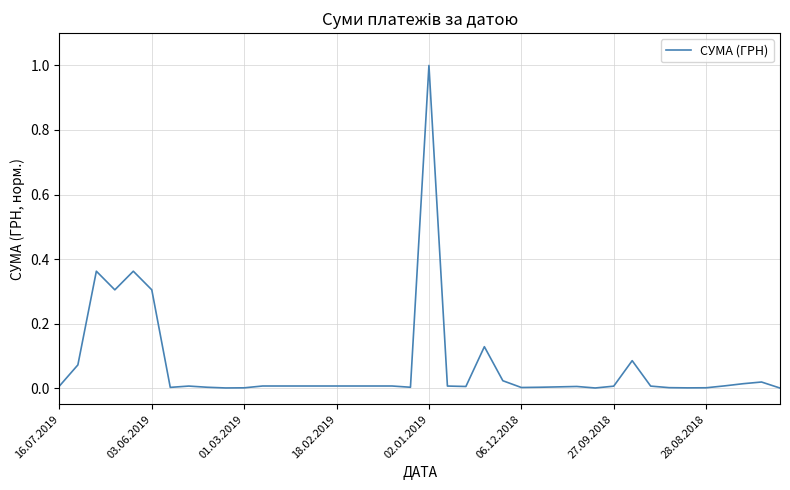

What is the difference between the maximum and minimum values?

1.0